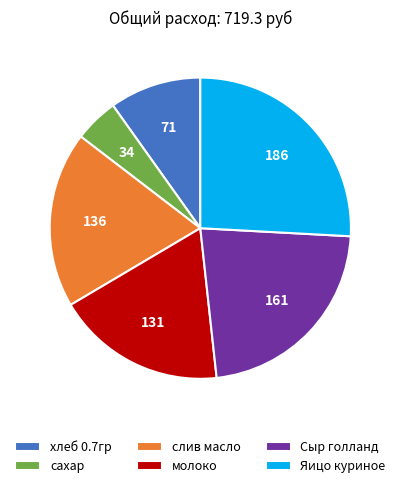

Combined, do молоко and Яицо куриное account for over 50%?

No